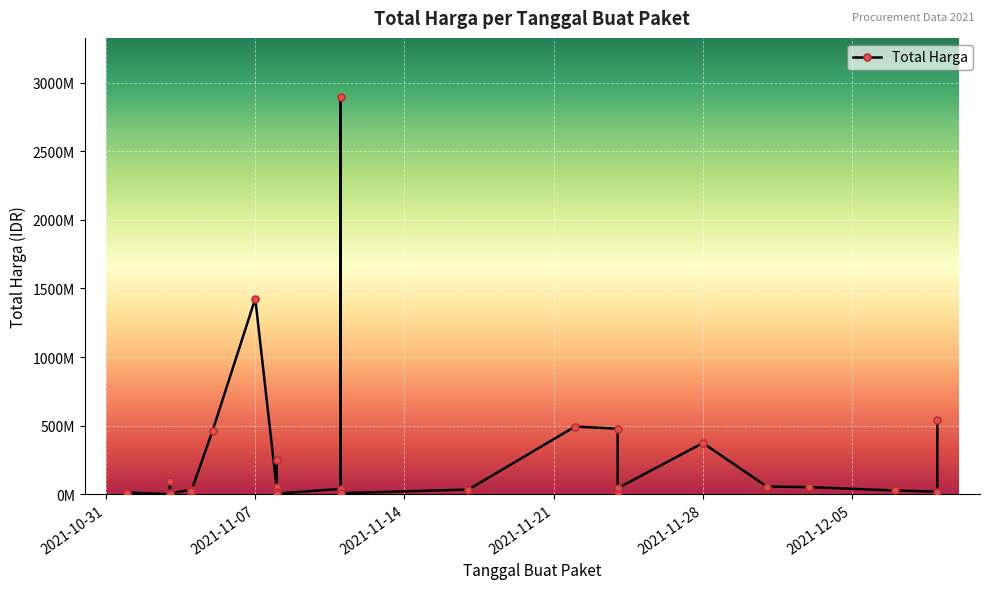

What is the minimum value shown in the chart?

78000